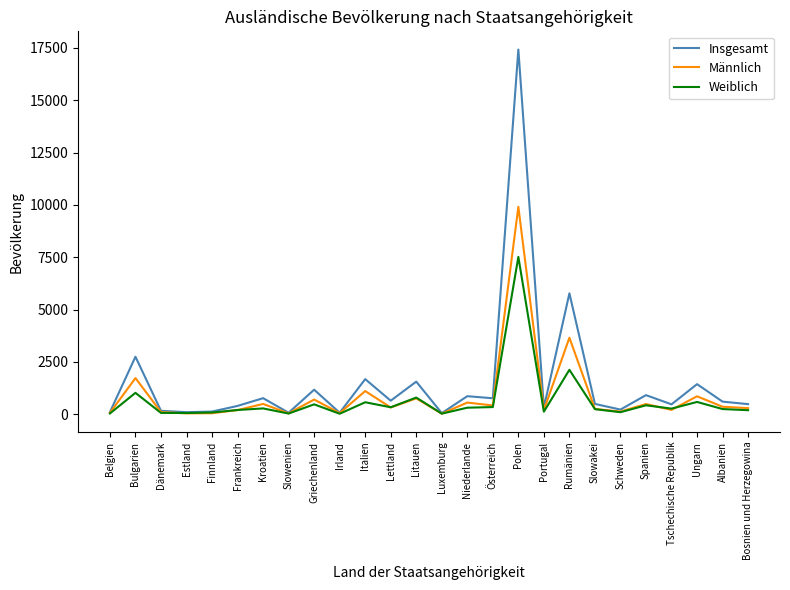

Rank the series at Kroatien from highest to lowest value.

Insgesamt, Männlich, Weiblich